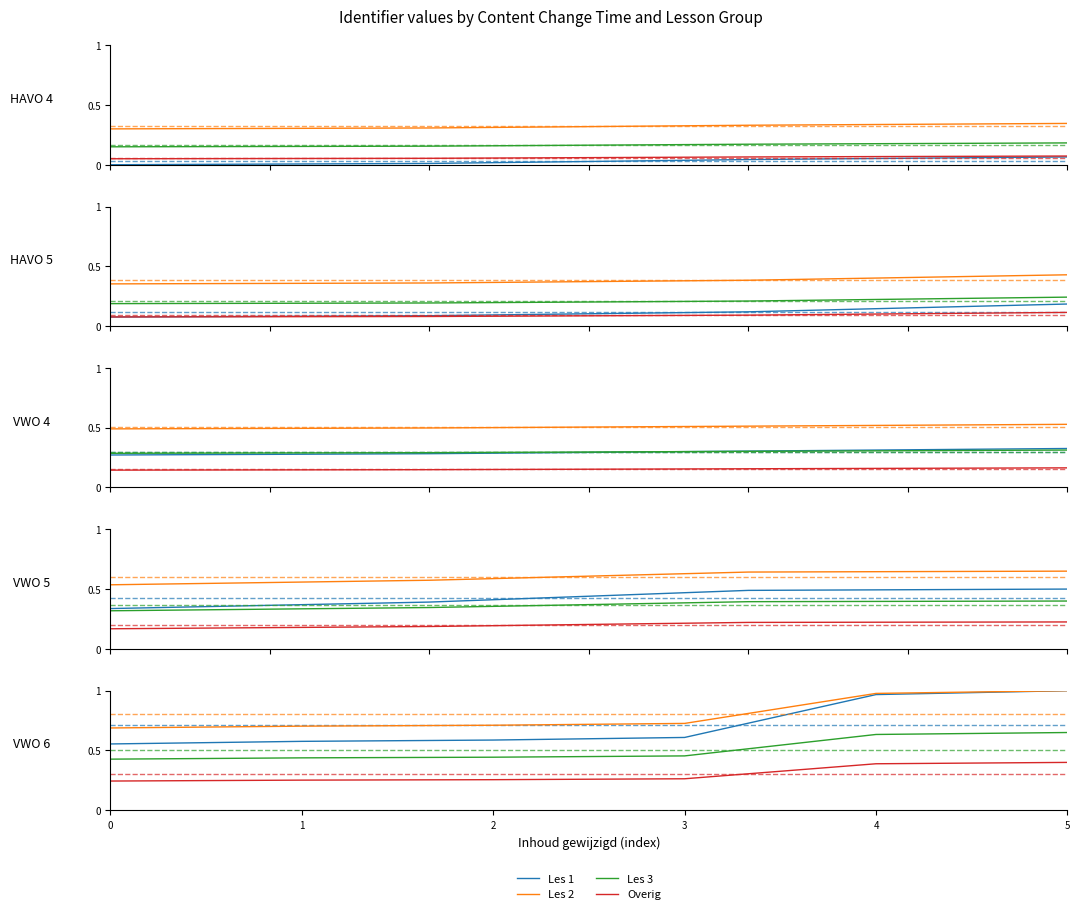

What are all the series names shown in the legend?

Les 1, Les 2, Les 3, Overig